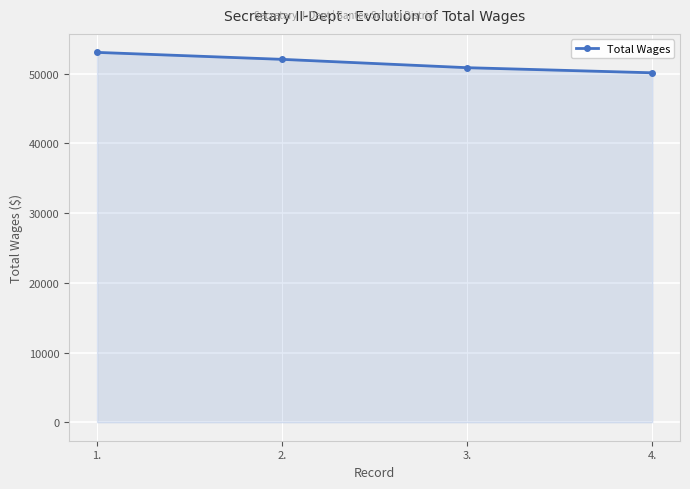

Reading left to right, transcribe all the data shown in this chart.

53056	52057	50860	50128